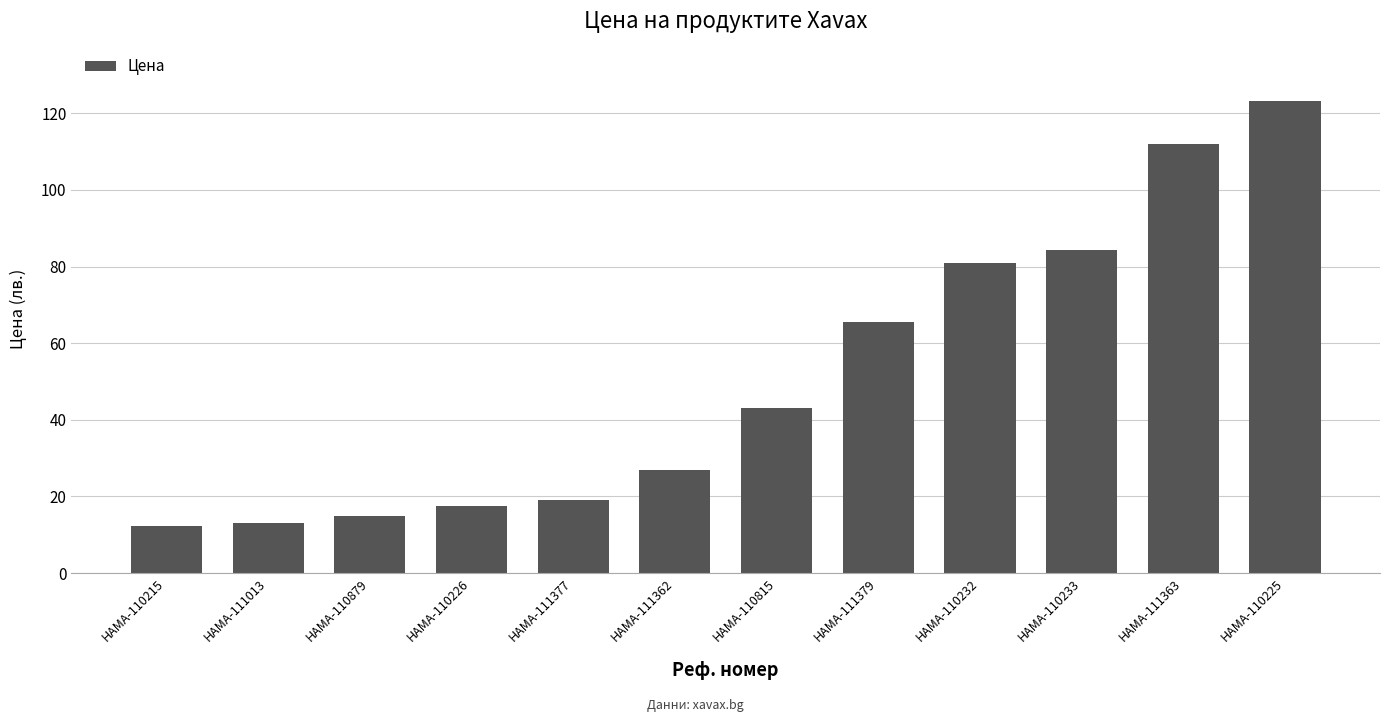

What is the label of the 3rd bar from the left?

HAMA-110879